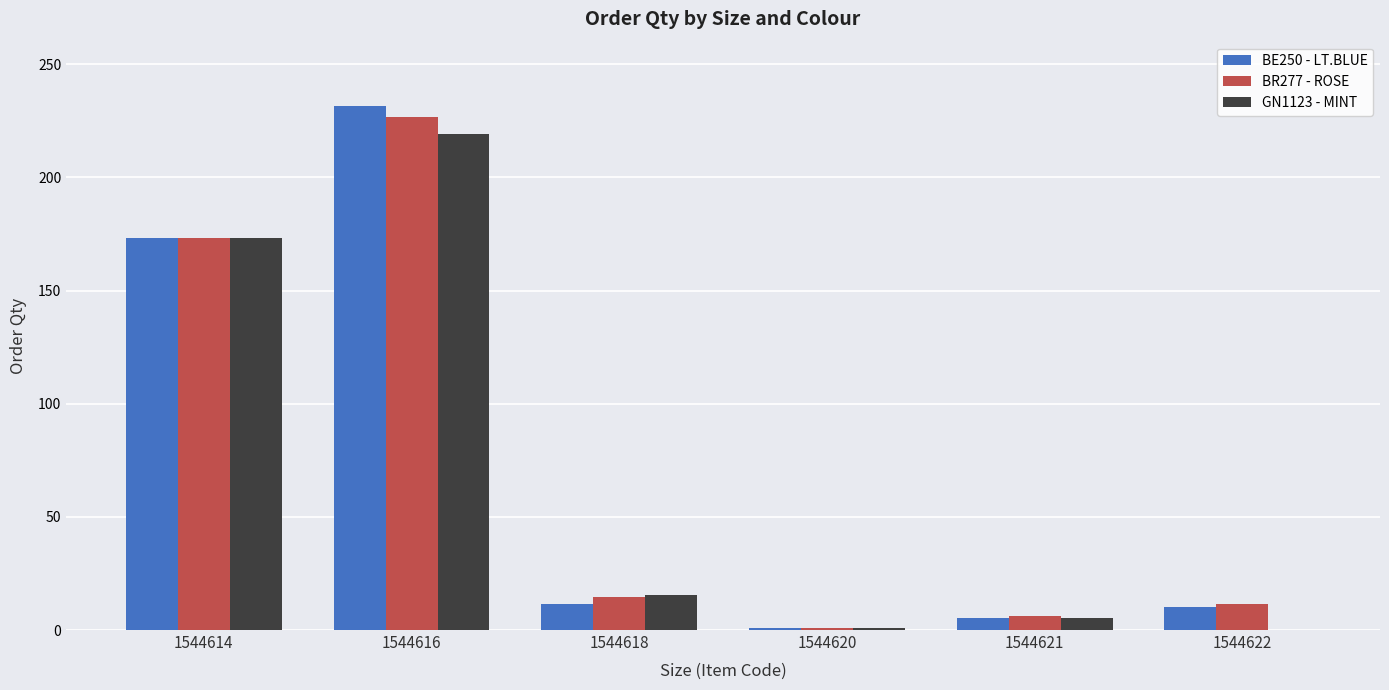

At which category is the sum across all series the highest?

1544616